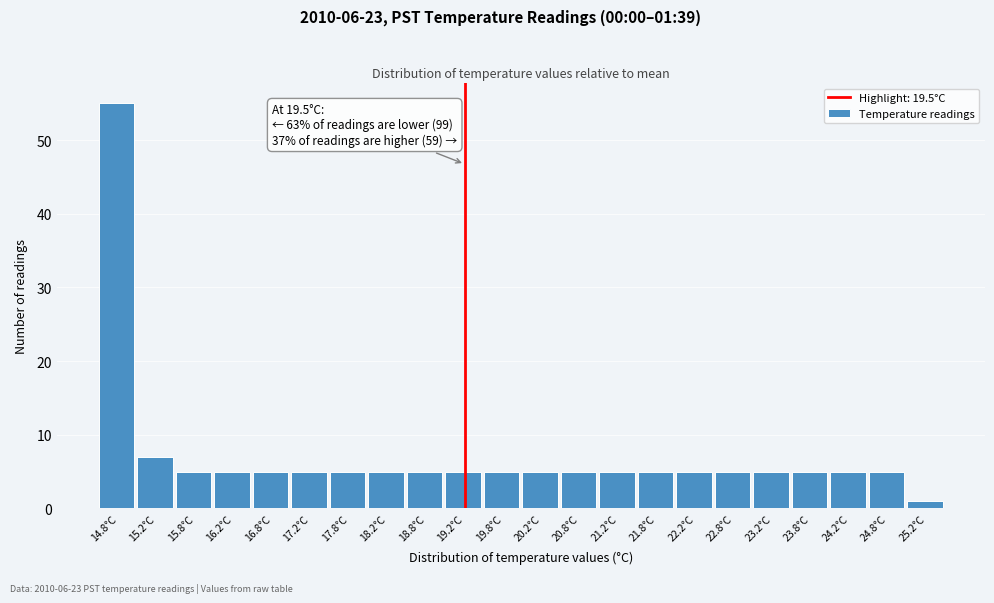

Reading left to right, what are all the values shown in this chart?

55	7	5	5	5	5	5	5	5	5	5	5	5	5	5	5	5	5	5	5	5	1